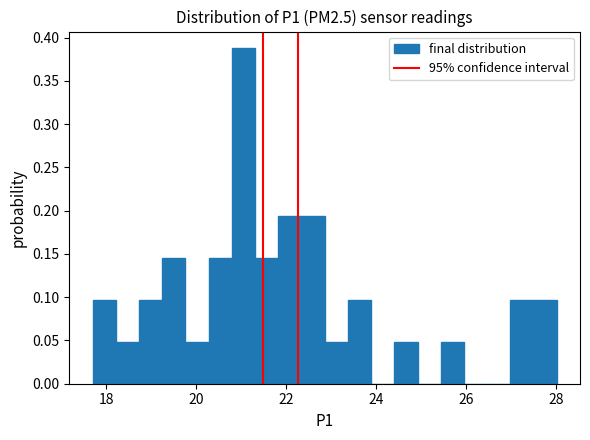

Around what value on the x-axis is the tallest bar? Give the approximate position of its centre, as read against the axis.

21.0